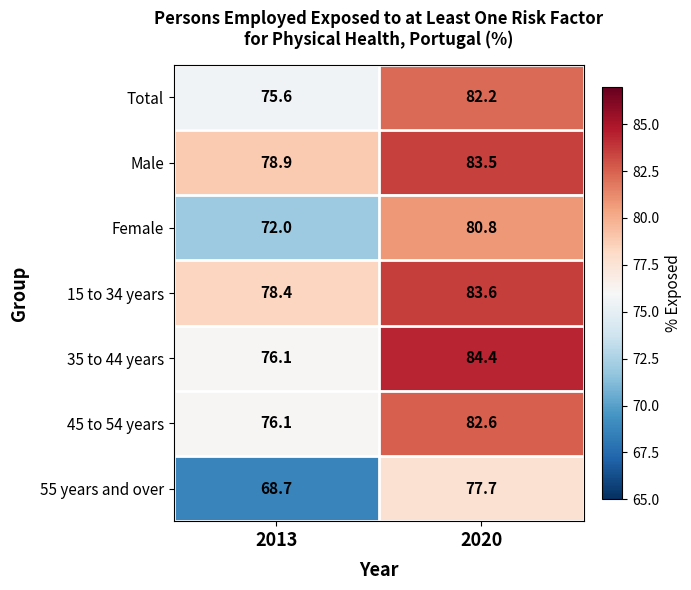

Which series has the largest total across all categories?

Male